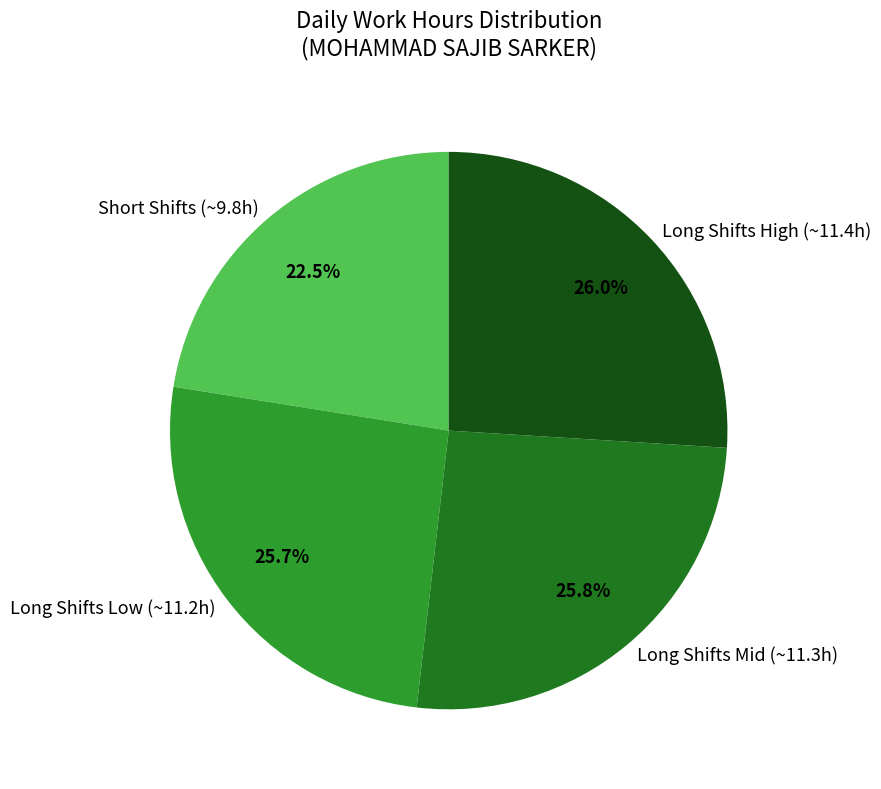

Combined, what portion of the pie is Long Shifts High (~11.4h) and Long Shifts Mid (~11.3h)?

51.8%